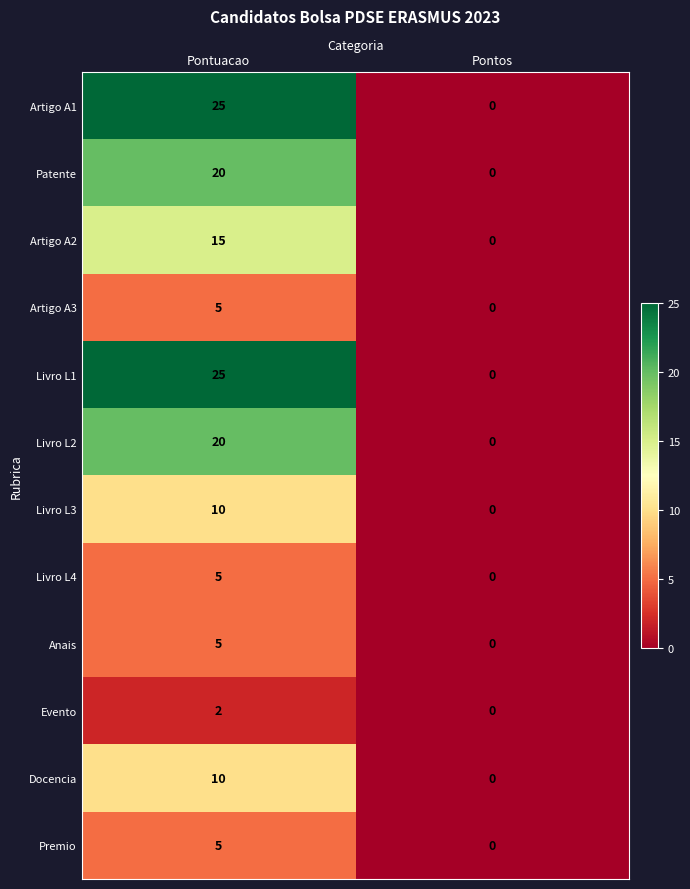

Which label corresponds to the largest value in the chart?

Pontuacao